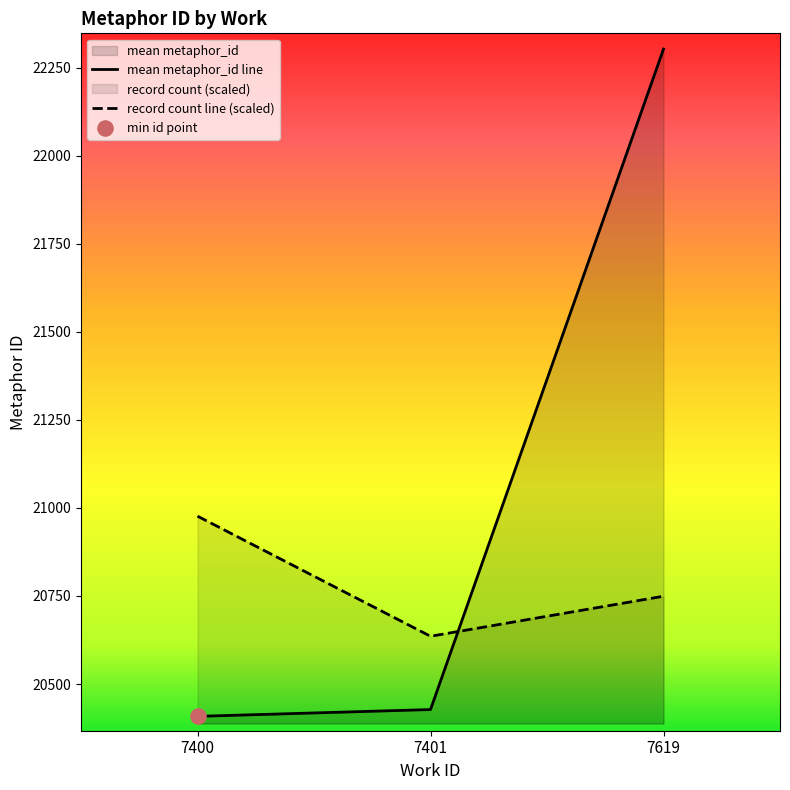

What is the total value across all series at 7400?

41384.9